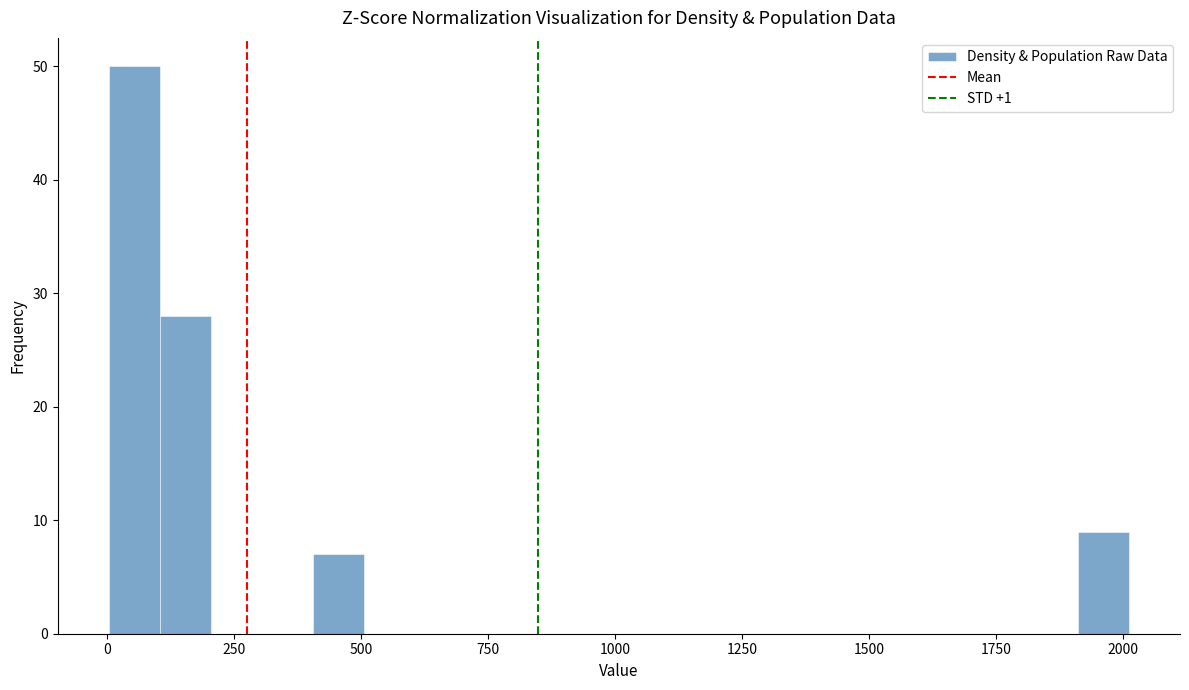

Around what value on the x-axis is the tallest bar? Give the approximate position of its centre, as read against the axis.

50